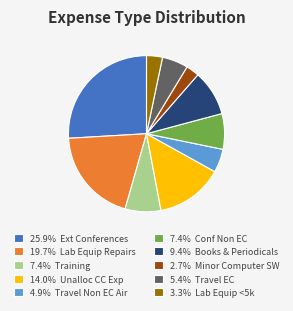

Count the number of slices in the pie.

10